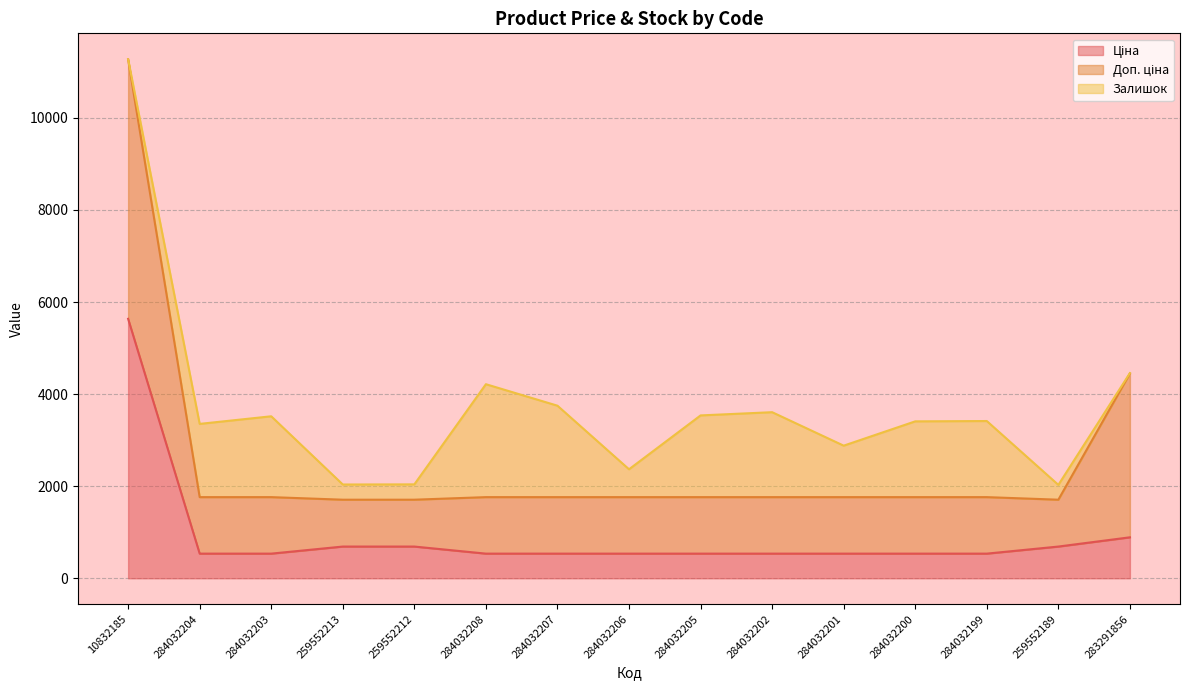

True or false: Доп. ціна and Ціна cross at least once.

False